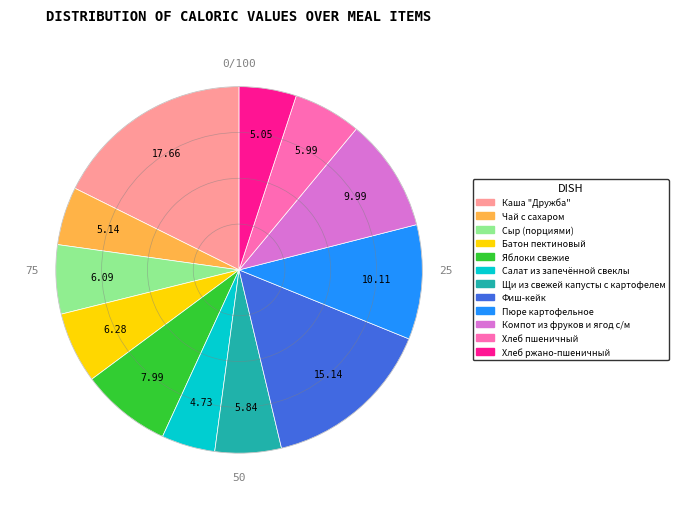

Is Чай с сахаром the majority of the pie?

No